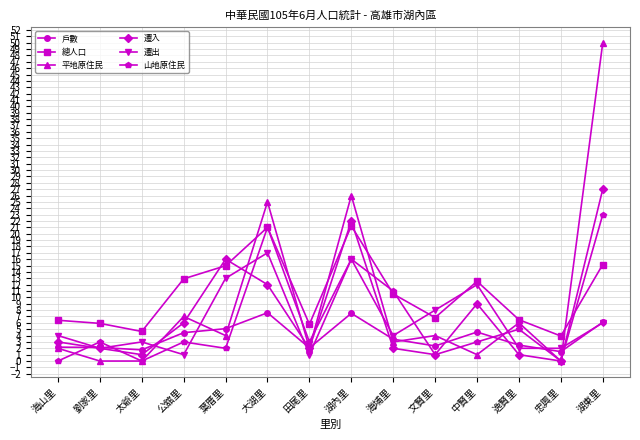

What are all the series names shown in the legend?

戶數, 總人口, 平地原住民, 遷入, 遷出, 山地原住民